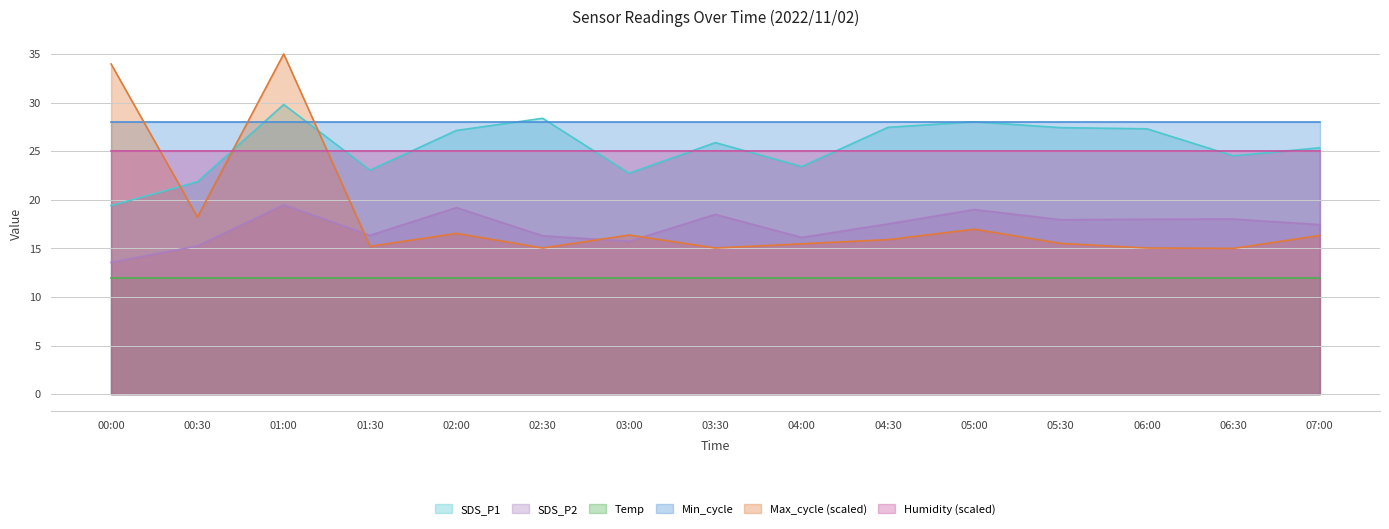

Which series has the widest spread of values?

Max_cycle (scaled)